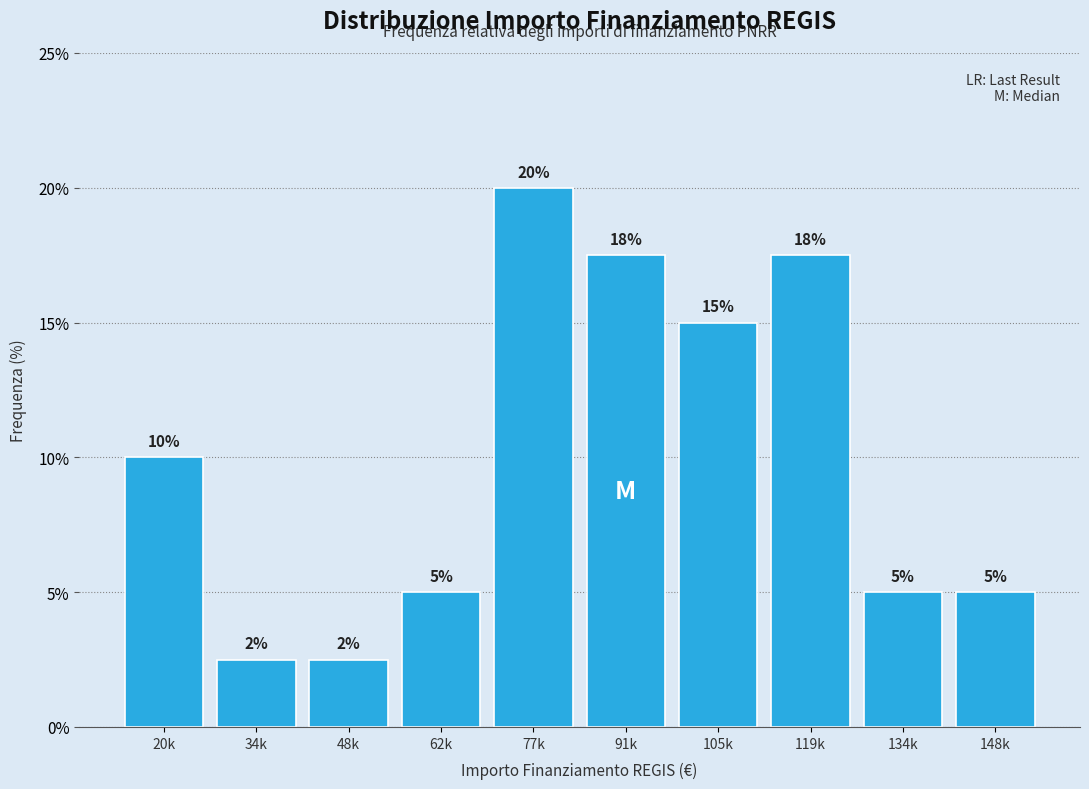

What is the smallest value displayed?

2.5